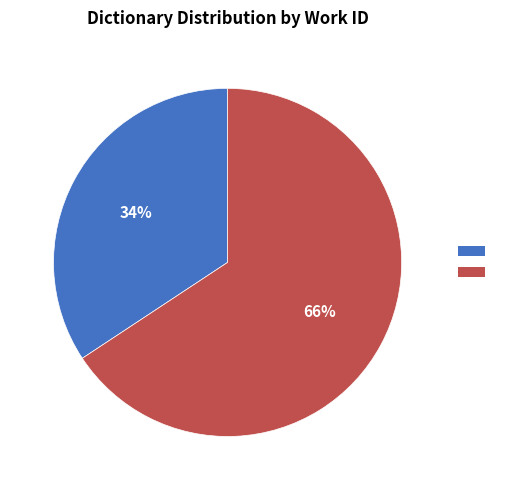

Count the number of slices in the pie.

2